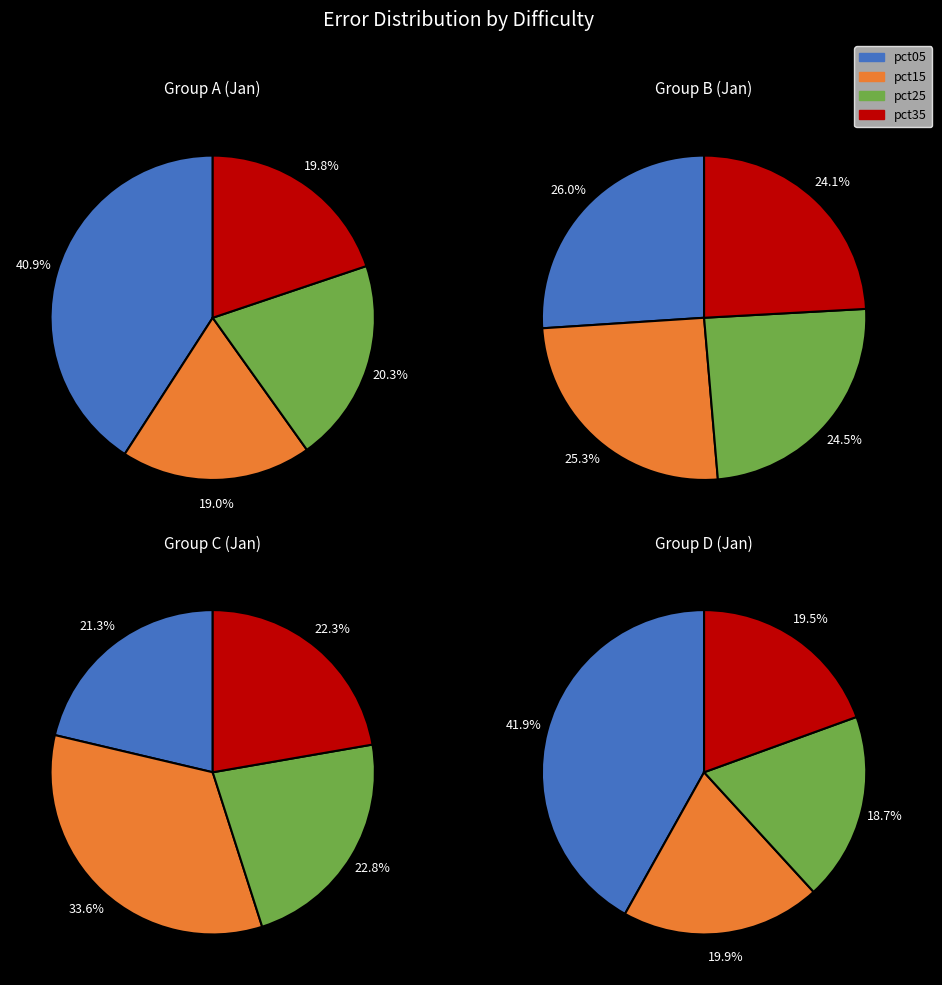

Which has a higher value, pct25 or pct15?

pct25